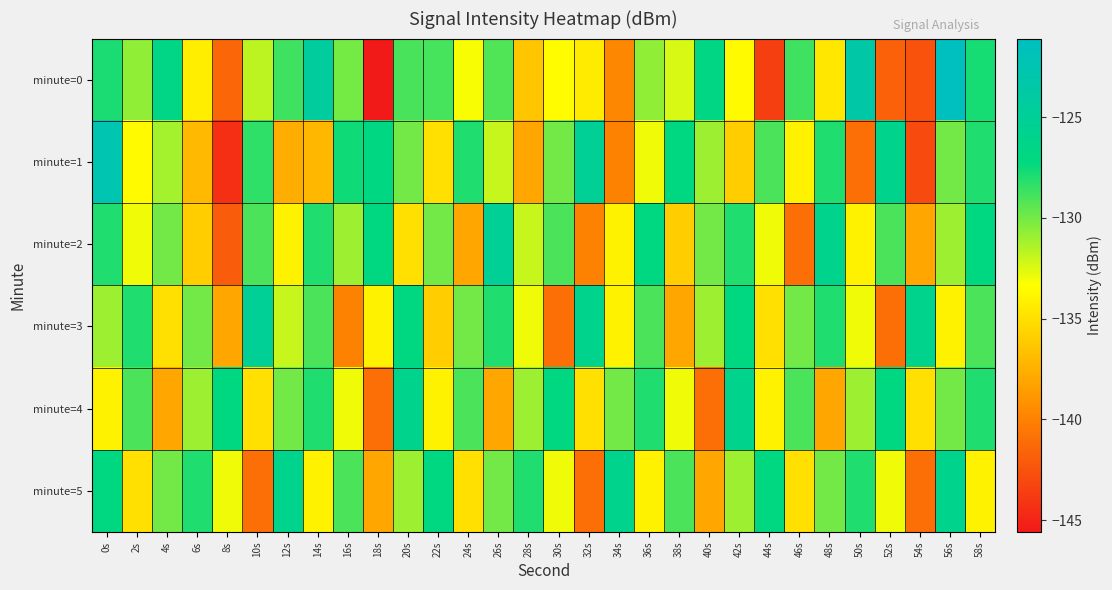

Reading left to right, what are all the values shown in this chart?

minute=0: 0s=-127.9	2s=-130.7	4s=-126.6	6s=-134.2	8s=-141.5	10s=-131.8	12s=-128.7	14s=-124.4	16s=-130.0	18s=-145.6	20s=-129.0	22s=-128.9	24s=-133.2	26s=-129.2	28s=-136.4	30s=-133.4	32s=-134.4	34s=-139.7	36s=-130.7	38s=-132.4	40s=-126.8	42s=-133.6	44s=-143.6	46s=-128.8	48s=-134.6	50s=-123.4	52s=-141.7	54s=-142.6	56s=-121.1	58s=-127.8
minute=1: 0s=-122.6	2s=-133.6	4s=-131.2	6s=-137.1	8s=-144.4	10s=-128.4	12s=-137.7	14s=-137.1	16s=-127.6	18s=-126.9	20s=-130.0	22s=-135.0	24s=-128.0	26s=-132.0	28s=-138.0	30s=-130.0	32s=-125.0	34s=-140.0	36s=-133.0	38s=-127.0	40s=-131.0	42s=-136.0	44s=-129.0	46s=-134.0	48s=-128.0	50s=-141.0	52s=-126.0	54s=-143.0	56s=-130.0	58s=-128.0
minute=2: 0s=-128.0	2s=-133.0	4s=-130.0	6s=-136.0	8s=-142.0	10s=-129.0	12s=-134.0	14s=-128.0	16s=-131.0	18s=-127.0	20s=-135.0	22s=-130.0	24s=-138.0	26s=-125.0	28s=-132.0	30s=-129.0	32s=-140.0	34s=-134.0	36s=-127.0	38s=-136.0	40s=-130.0	42s=-128.0	44s=-133.0	46s=-141.0	48s=-126.0	50s=-134.0	52s=-129.0	54s=-138.0	56s=-131.0	58s=-127.0
minute=3: 0s=-131.0	2s=-128.0	4s=-135.0	6s=-130.0	8s=-138.0	10s=-125.0	12s=-132.0	14s=-129.0	16s=-140.0	18s=-134.0	20s=-127.0	22s=-136.0	24s=-130.0	26s=-128.0	28s=-133.0	30s=-141.0	32s=-126.0	34s=-134.0	36s=-129.0	38s=-138.0	40s=-131.0	42s=-127.0	44s=-135.0	46s=-130.0	48s=-128.0	50s=-133.0	52s=-141.0	54s=-126.0	56s=-134.0	58s=-129.0
minute=4: 0s=-134.0	2s=-129.0	4s=-138.0	6s=-131.0	8s=-127.0	10s=-135.0	12s=-130.0	14s=-128.0	16s=-133.0	18s=-141.0	20s=-126.0	22s=-134.0	24s=-129.0	26s=-138.0	28s=-131.0	30s=-127.0	32s=-135.0	34s=-130.0	36s=-128.0	38s=-133.0	40s=-141.0	42s=-126.0	44s=-134.0	46s=-129.0	48s=-138.0	50s=-131.0	52s=-127.0	54s=-135.0	56s=-130.0	58s=-128.0
minute=5: 0s=-127.0	2s=-135.0	4s=-130.0	6s=-128.0	8s=-133.0	10s=-141.0	12s=-126.0	14s=-134.0	16s=-129.0	18s=-138.0	20s=-131.0	22s=-127.0	24s=-135.0	26s=-130.0	28s=-128.0	30s=-133.0	32s=-141.0	34s=-126.0	36s=-134.0	38s=-129.0	40s=-138.0	42s=-131.0	44s=-127.0	46s=-135.0	48s=-130.0	50s=-128.0	52s=-133.0	54s=-141.0	56s=-126.0	58s=-134.0